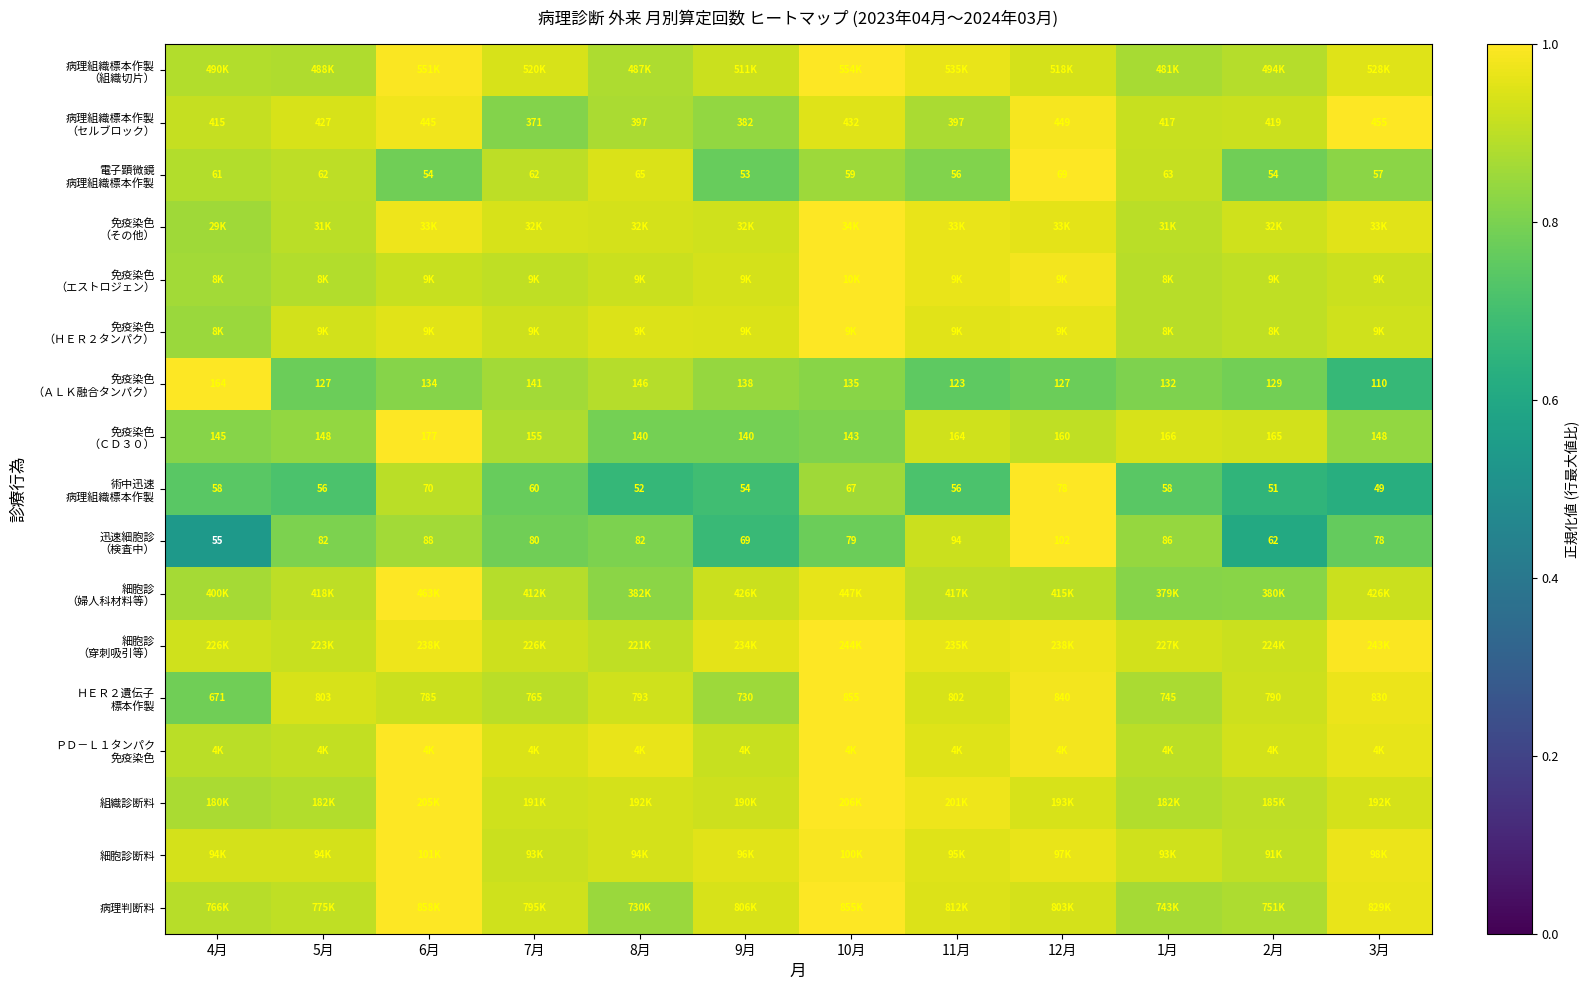

At which label does 病理組織標本作製 （セルブロック） reach its minimum?

7月